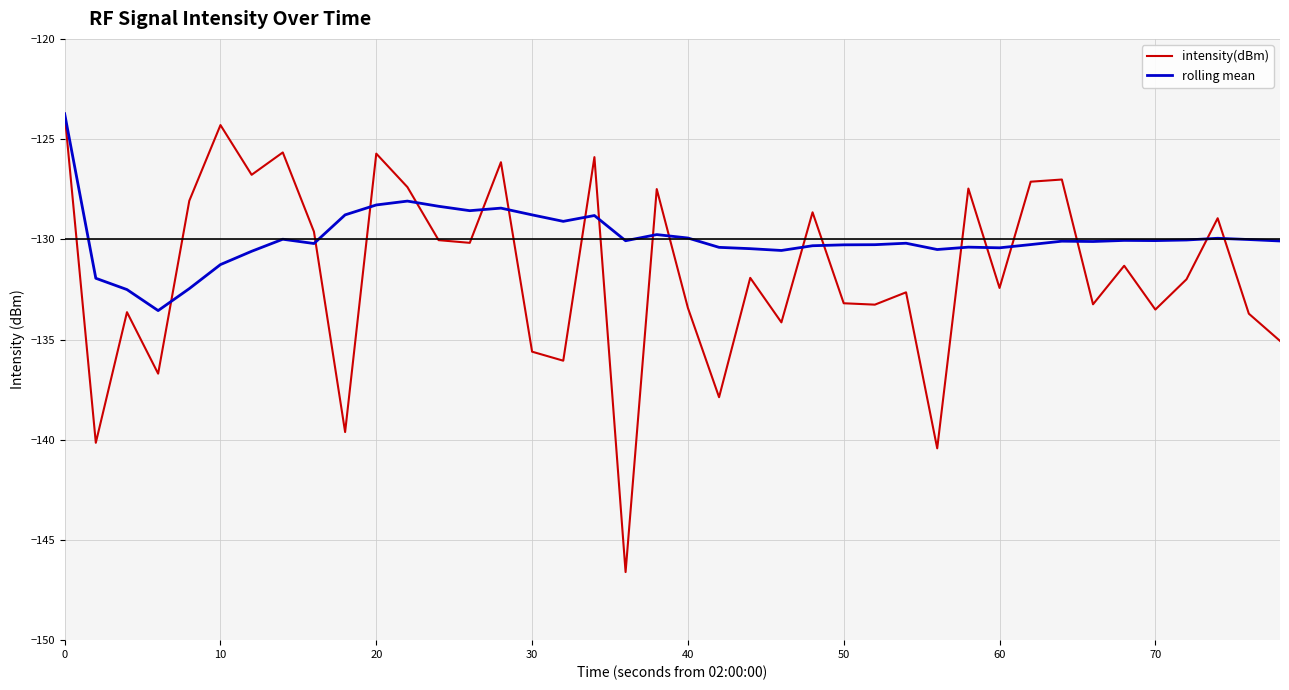

Which series has the largest total across all categories?

rolling mean